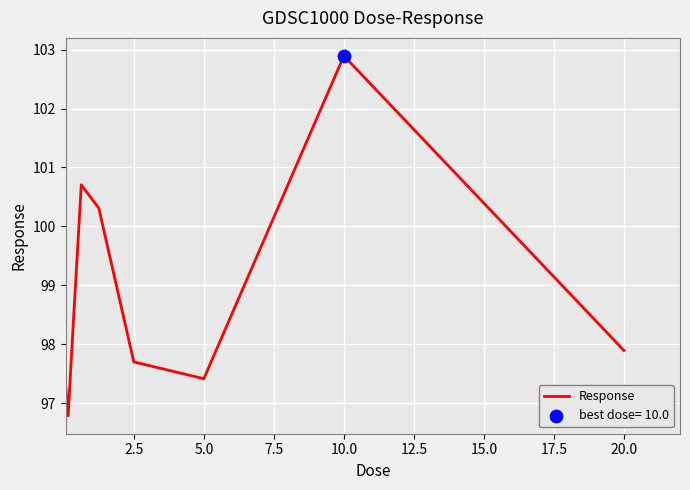

What is the smallest value displayed?

96.8